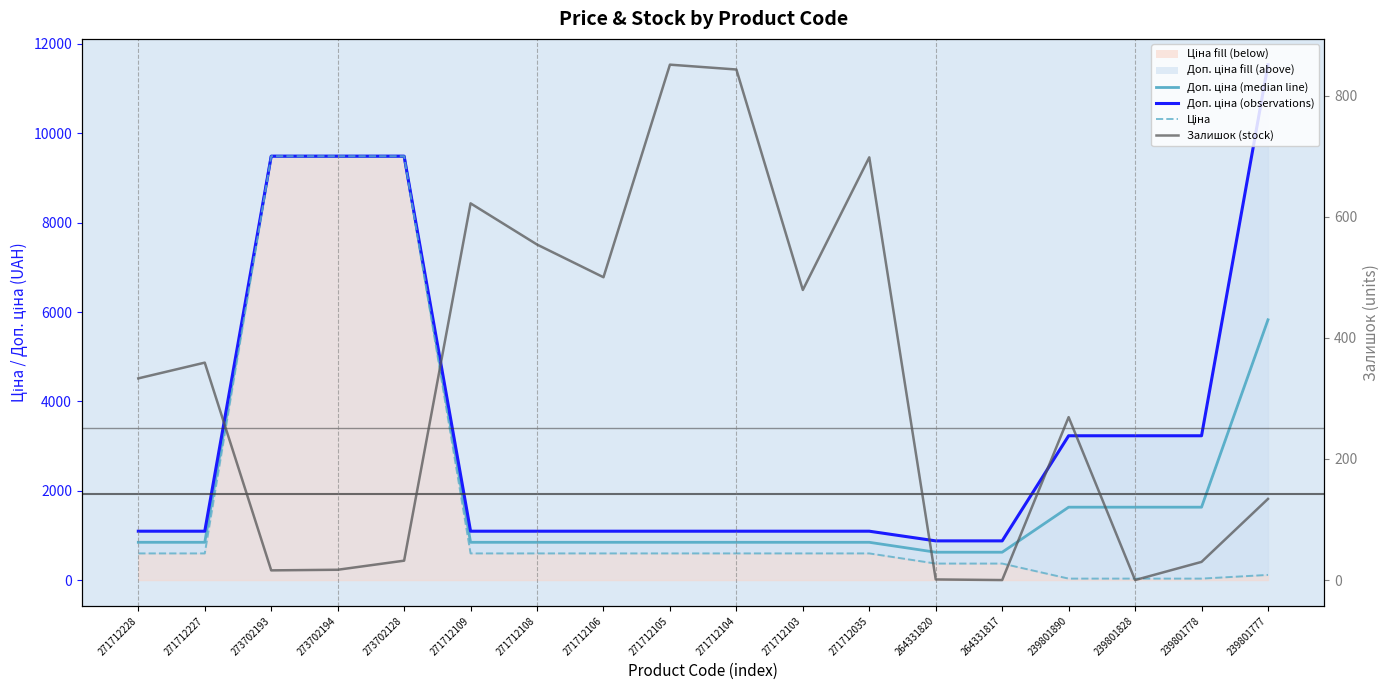

Is it true that Залишок (stock) equals 360.3 at 239801890?

False